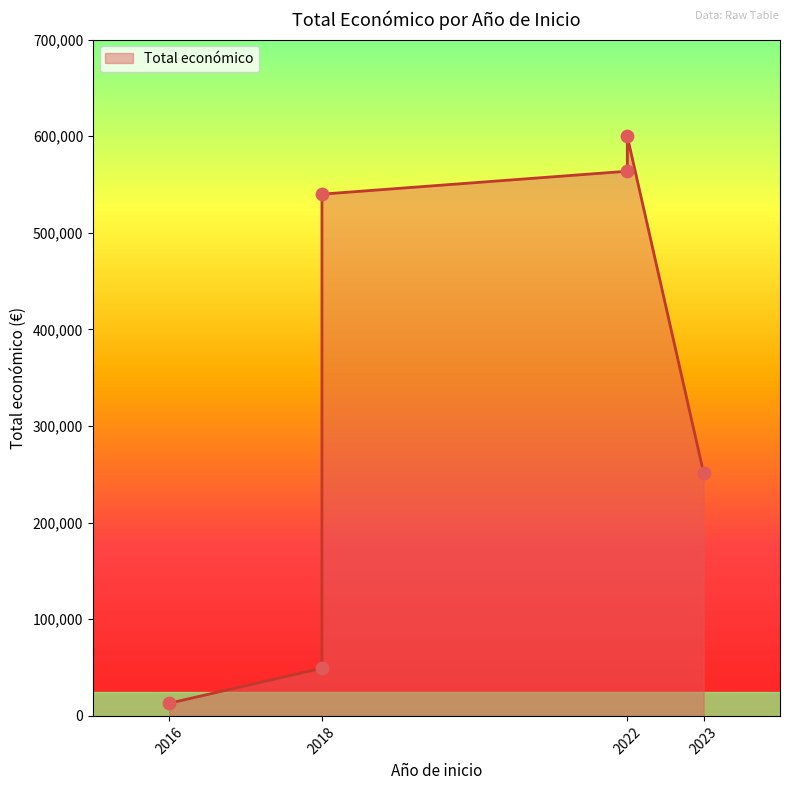

What is the change in value from 2022 to 2022?

+36033